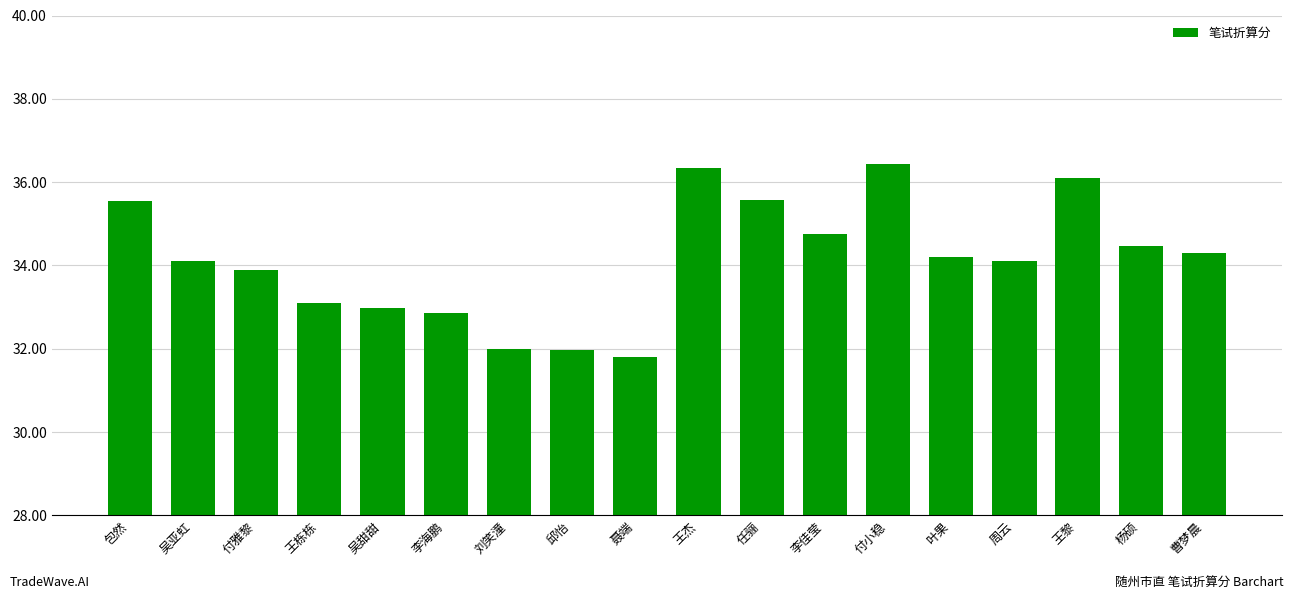

What is the minimum value shown in the chart?

31.8